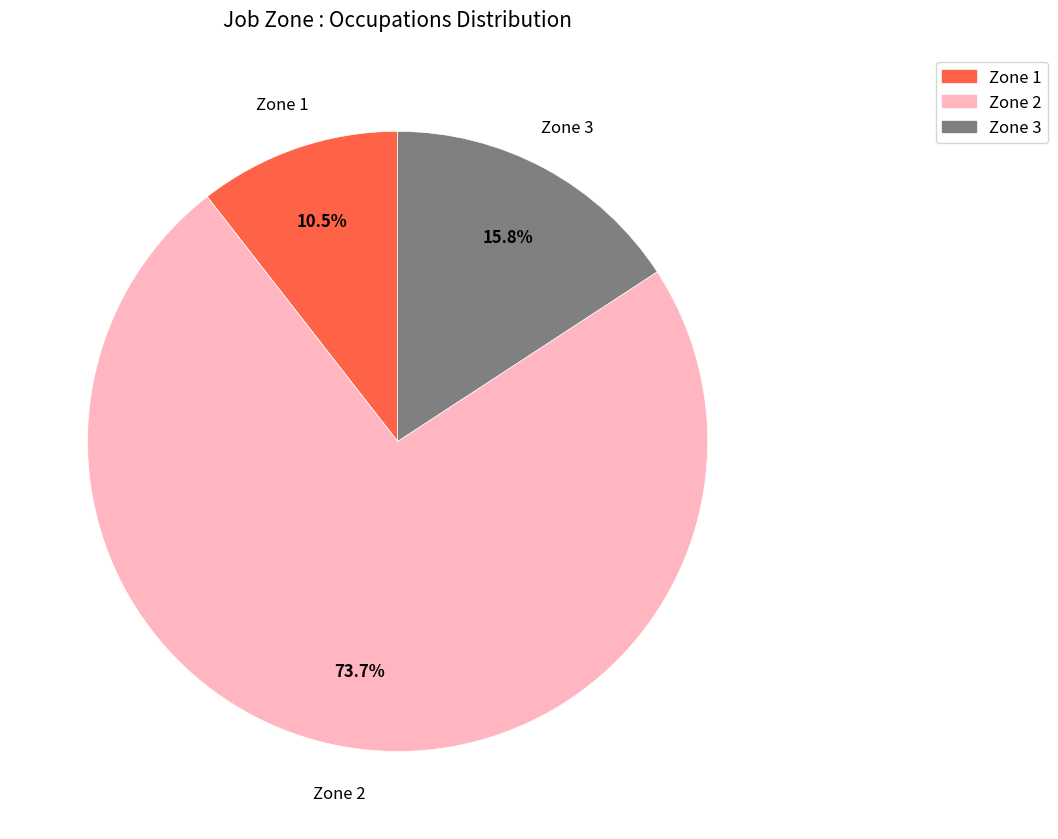

How many slices are in this pie chart?

3